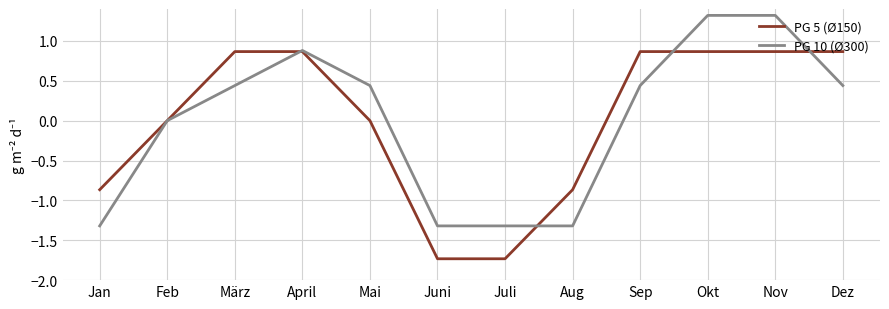

What is the greatest value displayed?

1.3